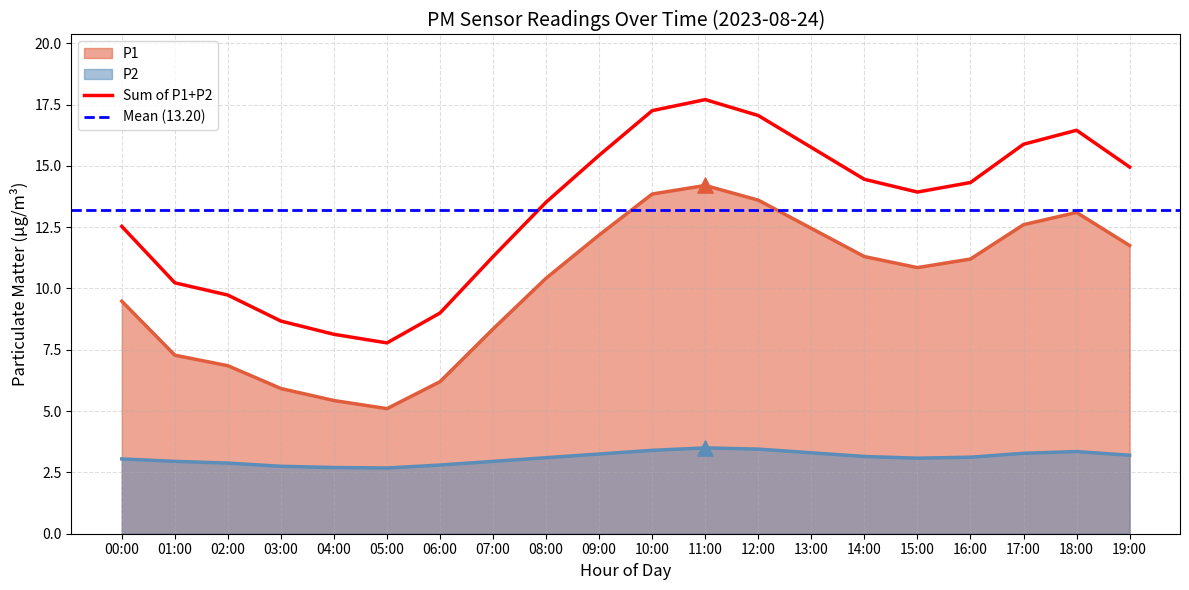

Is the value of P2 at 13:00 greater than the value of P1 at 01:00?

No